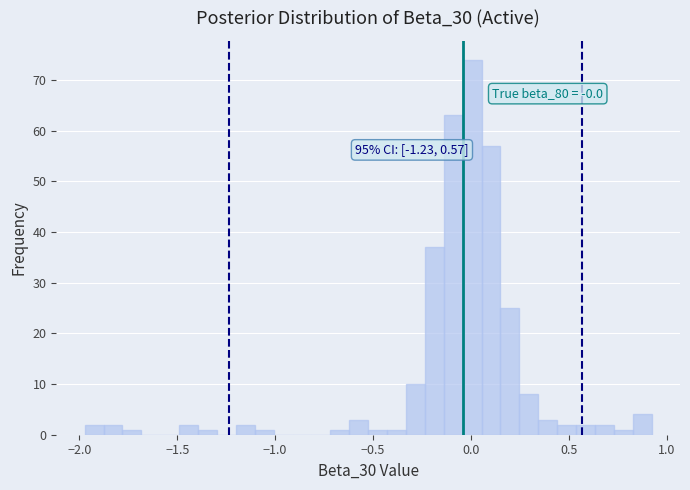

Read against the x-axis, roughly where is the centre of the tallest bar?

0.00